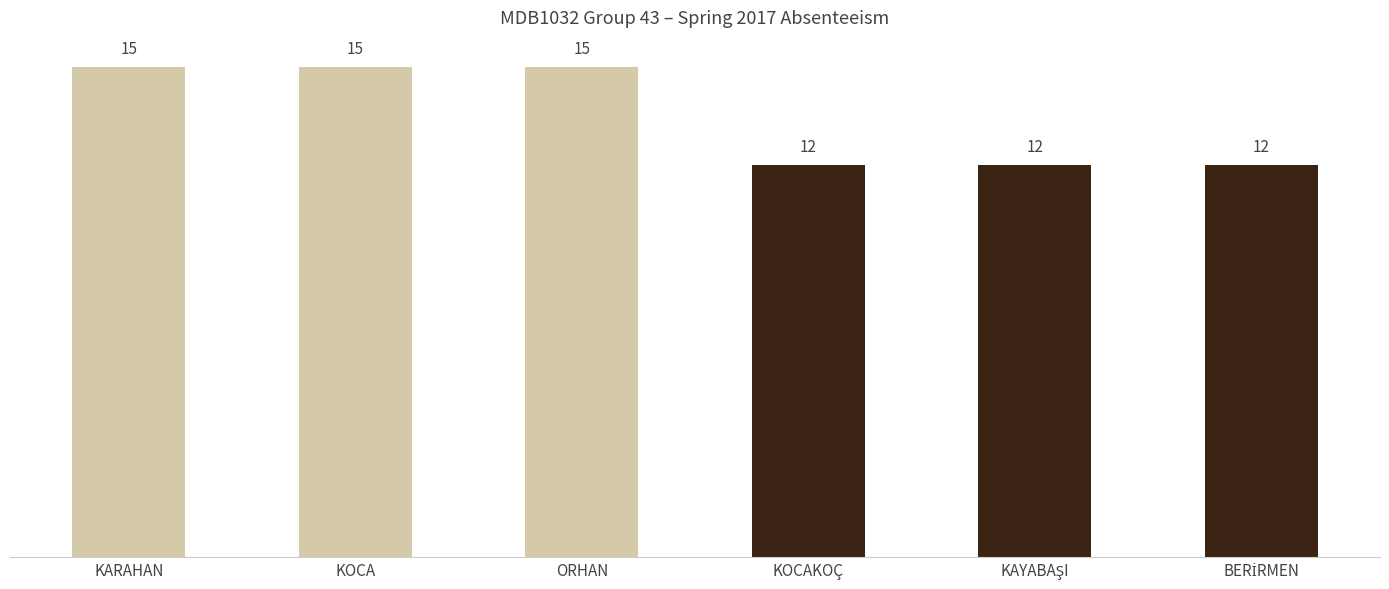

How many values are below 15?

3